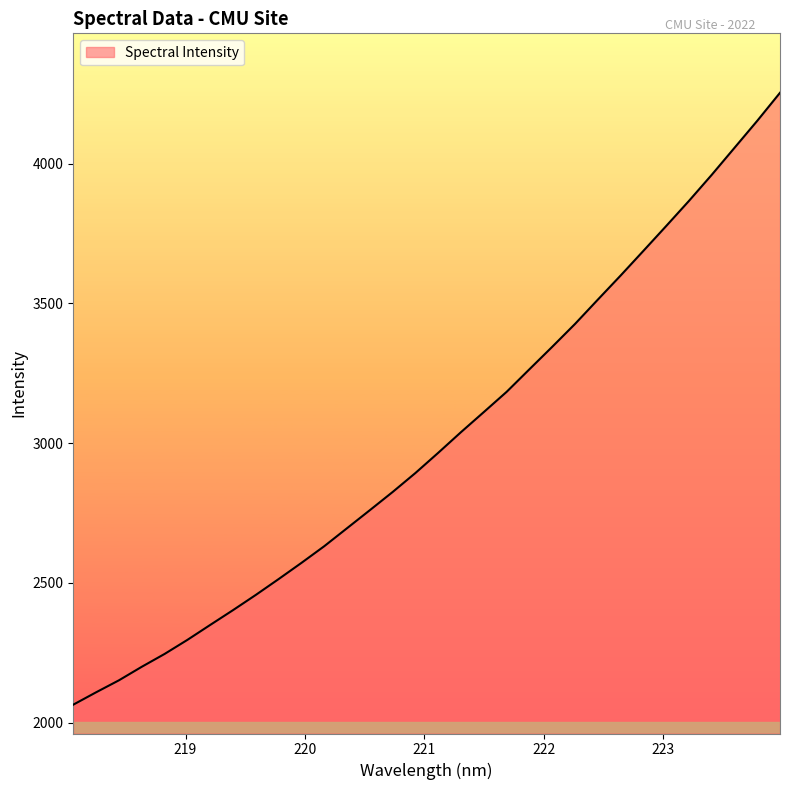

What is the maximum value shown in the chart?

4253.5